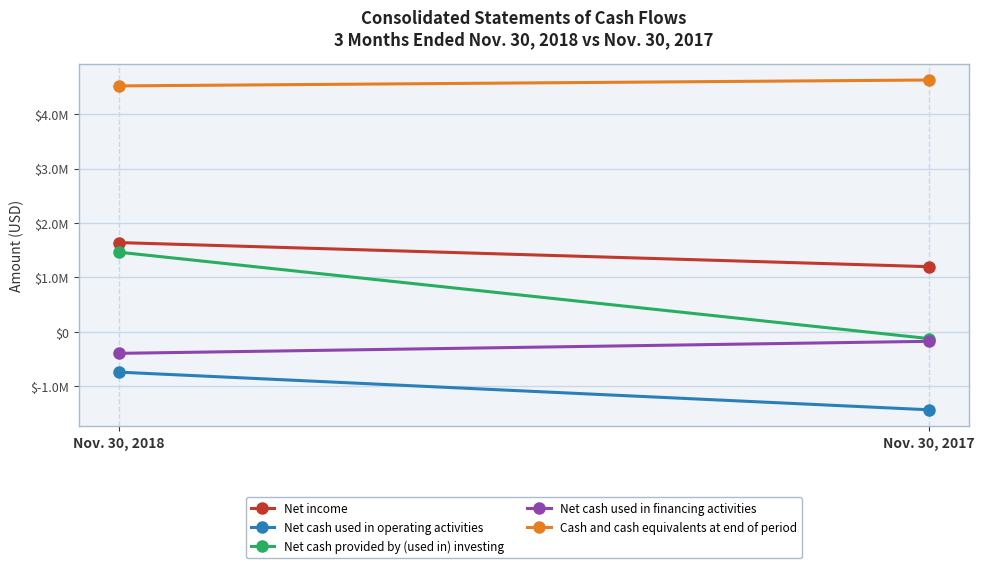

How many data points in Net cash provided by (used in) investing are less than 1463950?

1